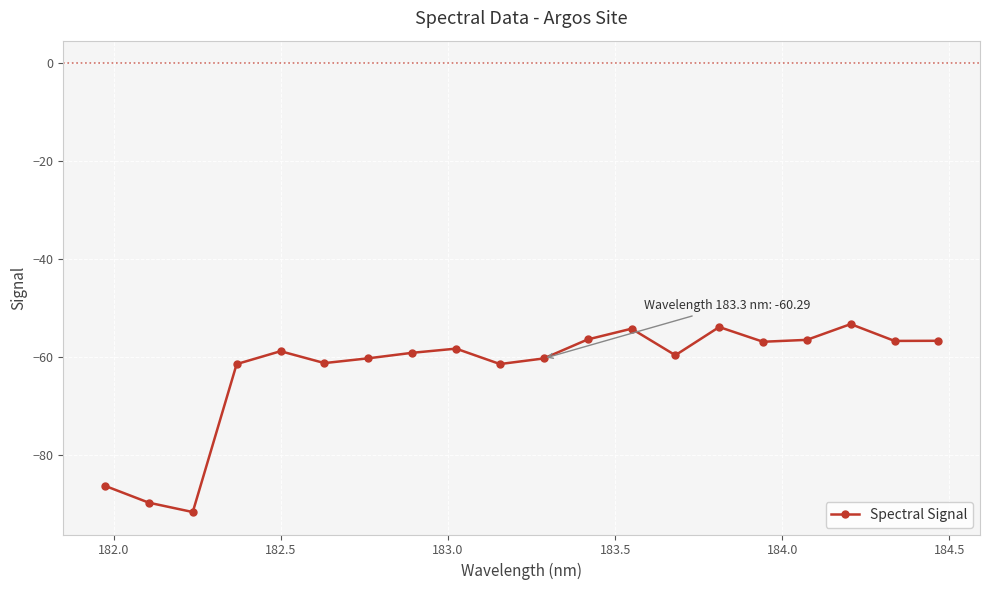

What is the smallest value displayed?

-91.6